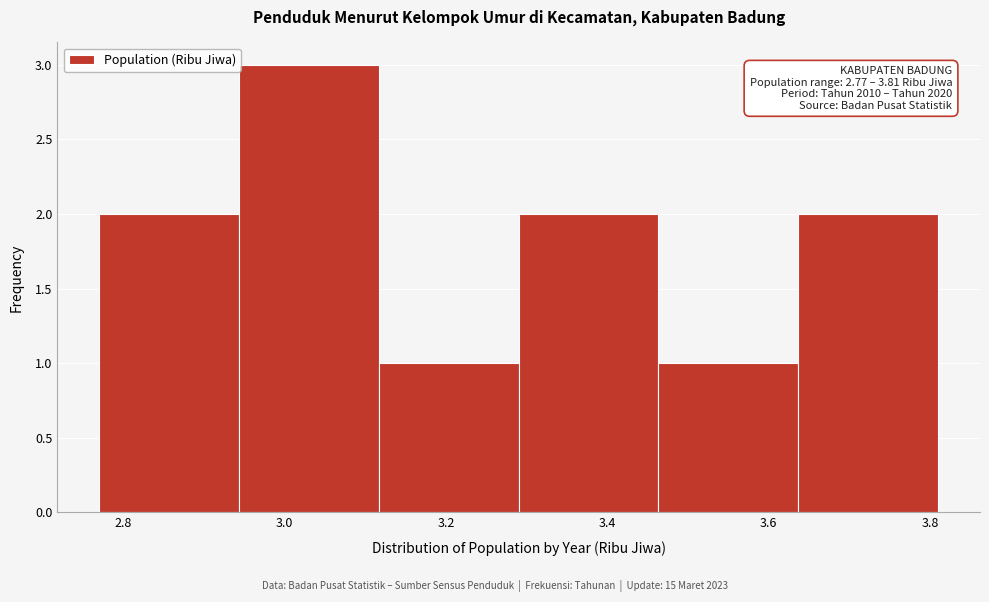

Which range on the x-axis has the tallest bar?

2.94 to 3.12